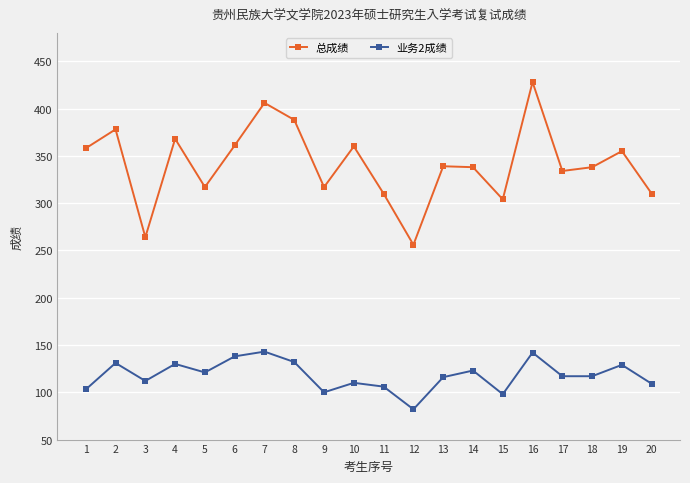

Count the number of categories in the chart.

20